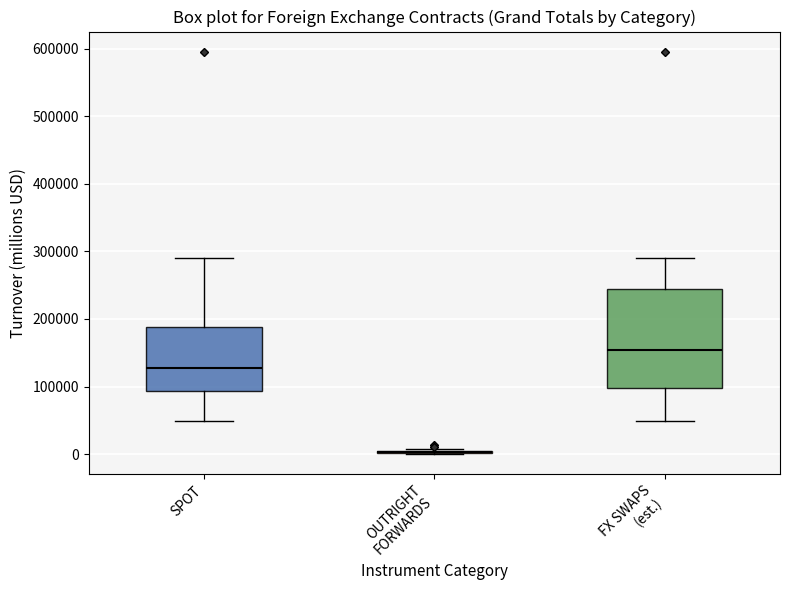

Where does the lower whisker of the box for SPOT end on the y-axis? The values are not printed on the chart, so give them approximately, as read against the axis.

50000